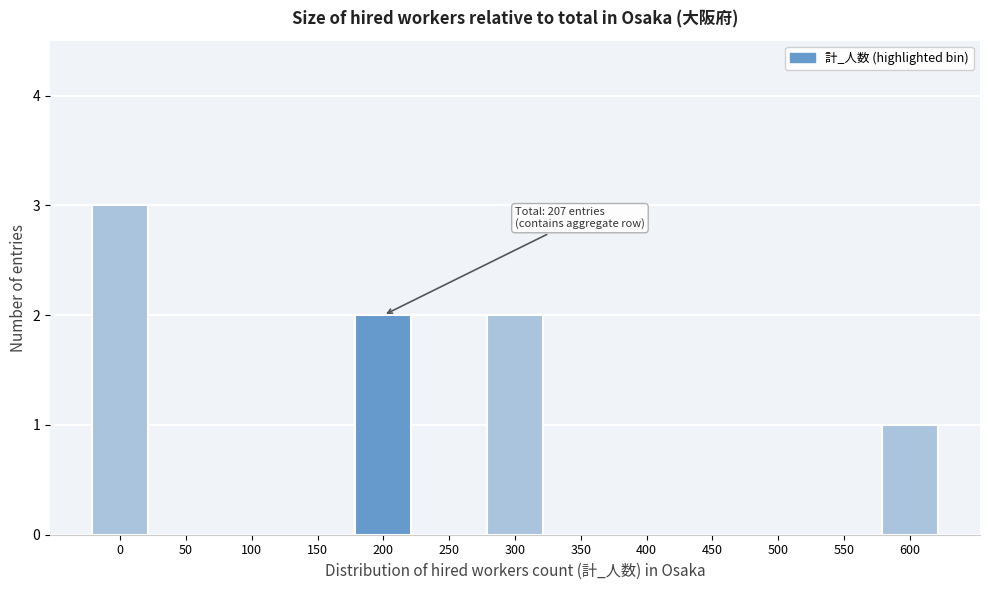

Reading left to right, transcribe all the data shown in this chart.

0=3	50=0	100=0	150=0	200=2	250=0	300=2	350=0	400=0	450=0	500=0	550=0	600=1